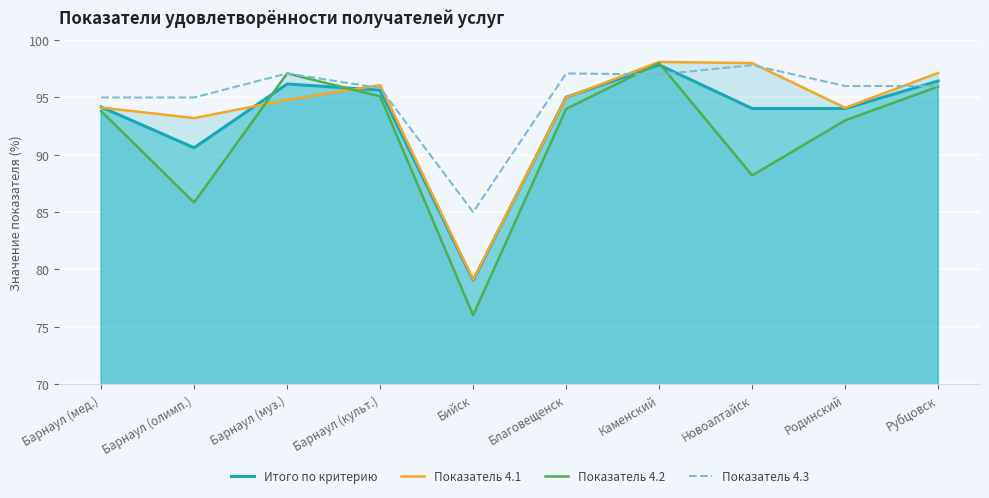

What is the difference between the Показатель 4.1 values at Бийск and Барнаул (олимп.)?

14.1